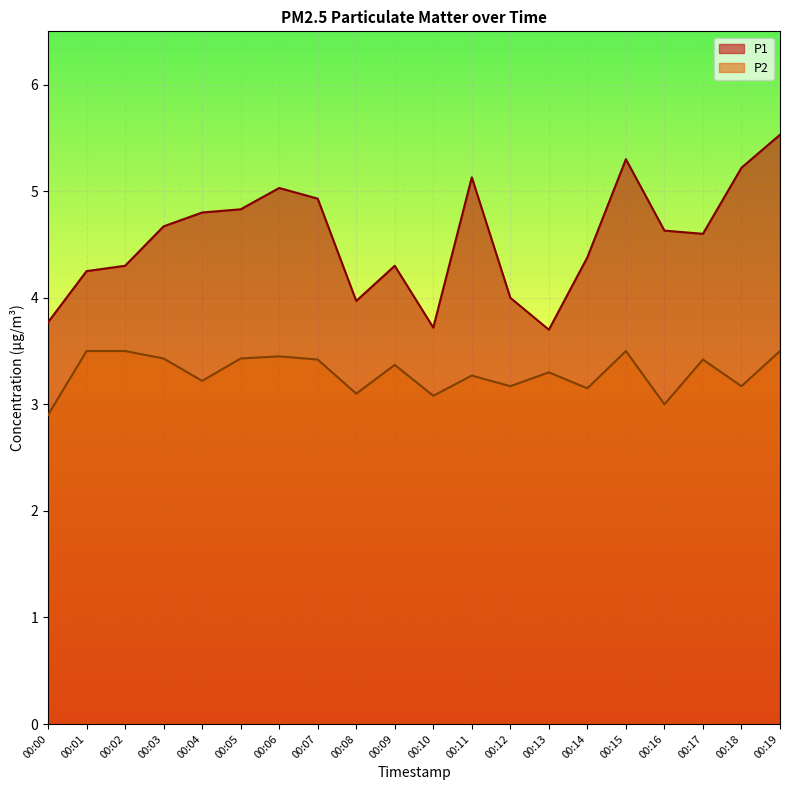

Which series has the largest total across all categories?

P1